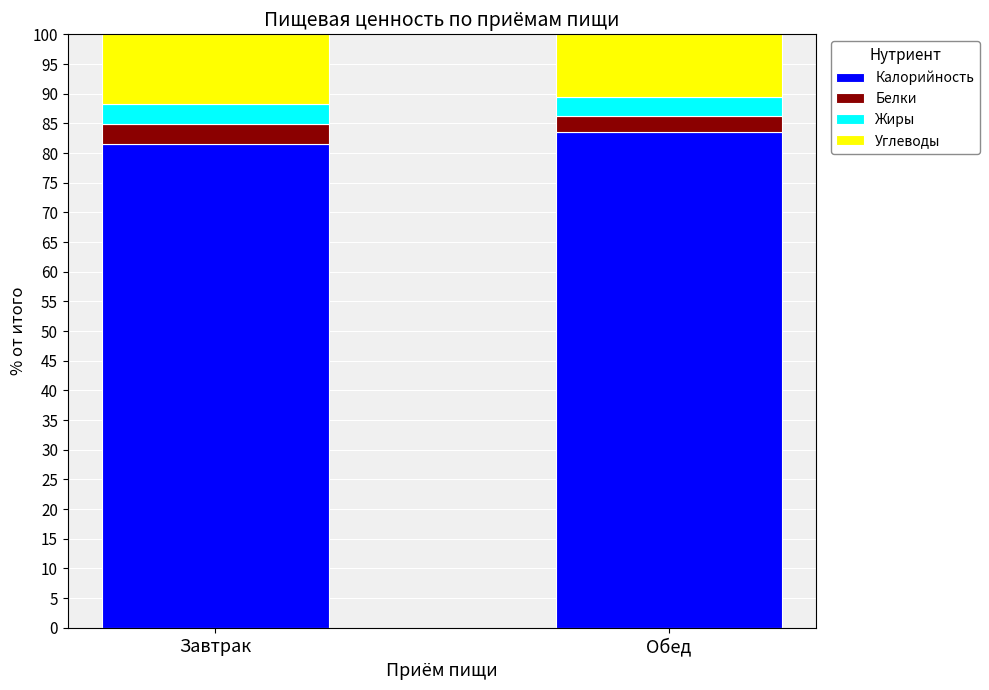

Reading left to right, list the values for the Калорийность series.

81.6	83.5